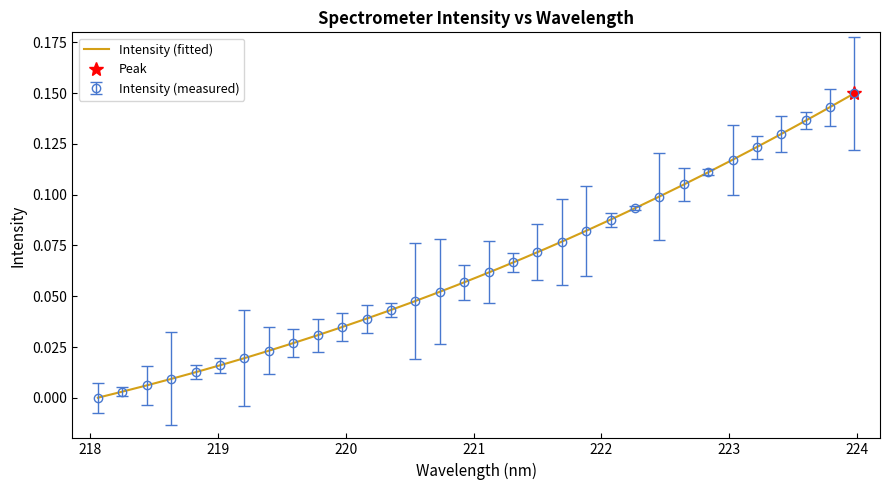

List the labels in order of value, smallest first.

218.0596, 218.2508, 218.442, 218.6332, 218.8244, 219.0156, 219.2067, 219.3979, 219.589, 219.7801, 219.9712, 220.1623, 220.3533, 220.5444, 220.7354, 220.9264, 221.1174, 221.3083, 221.4993, 221.6902, 221.8812, 222.0721, 222.263, 222.4538, 222.6447, 222.8355, 223.0264, 223.2172, 223.408, 223.5987, 223.7895, 223.9802